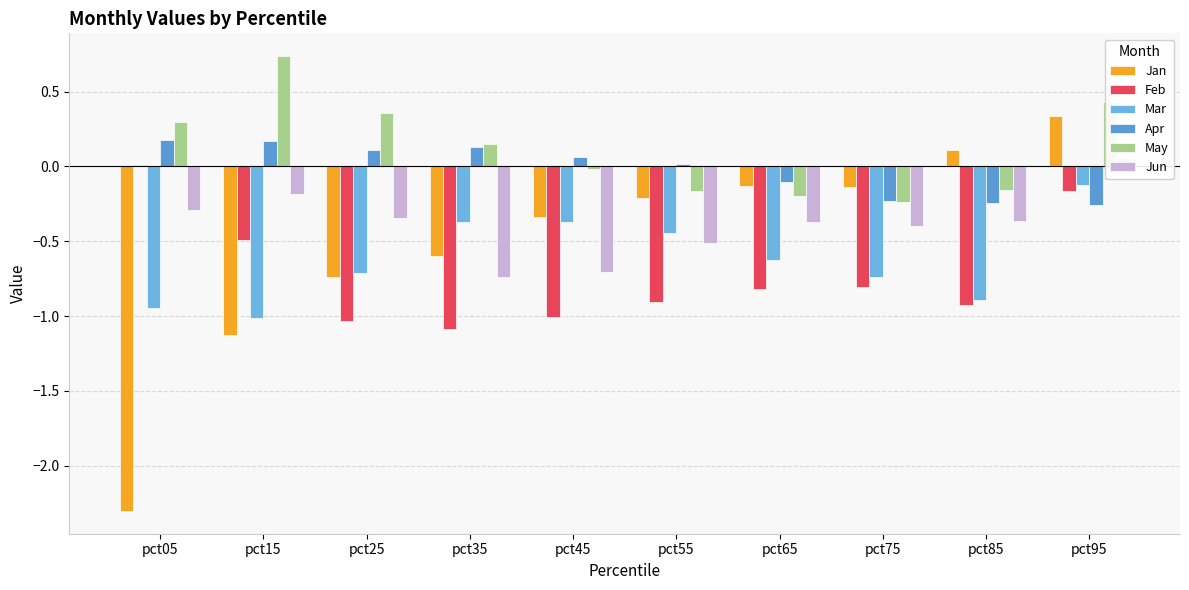

What is the difference between the maximum and minimum values in the Jan series?

2.6